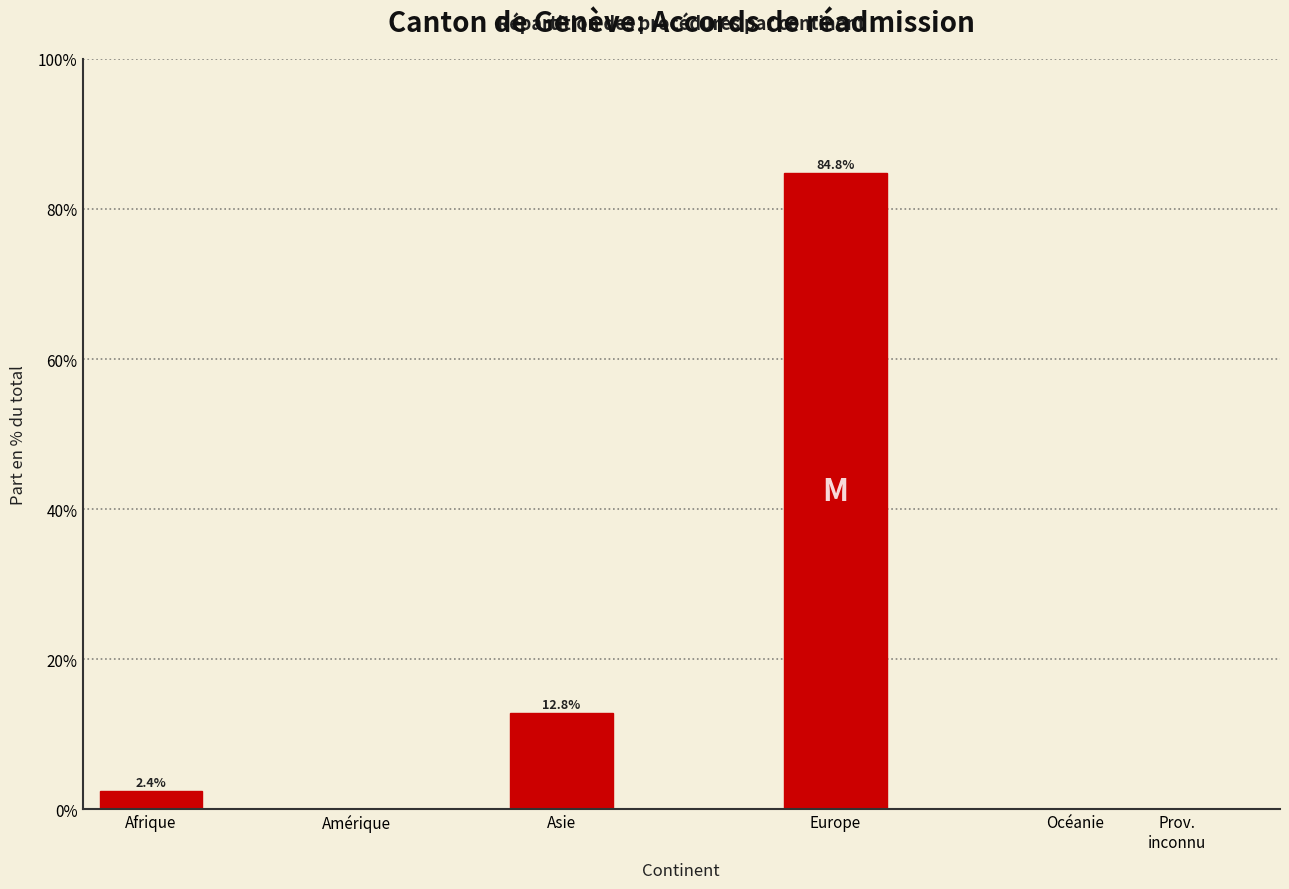

What is the change in value from Afrique to Amérique?

-2.4